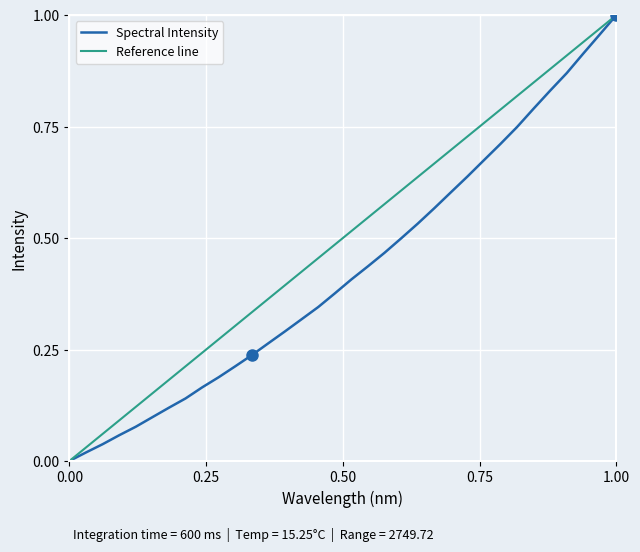

True or false: Spectral Intensity has a value of 1.5 at 1.00.

False